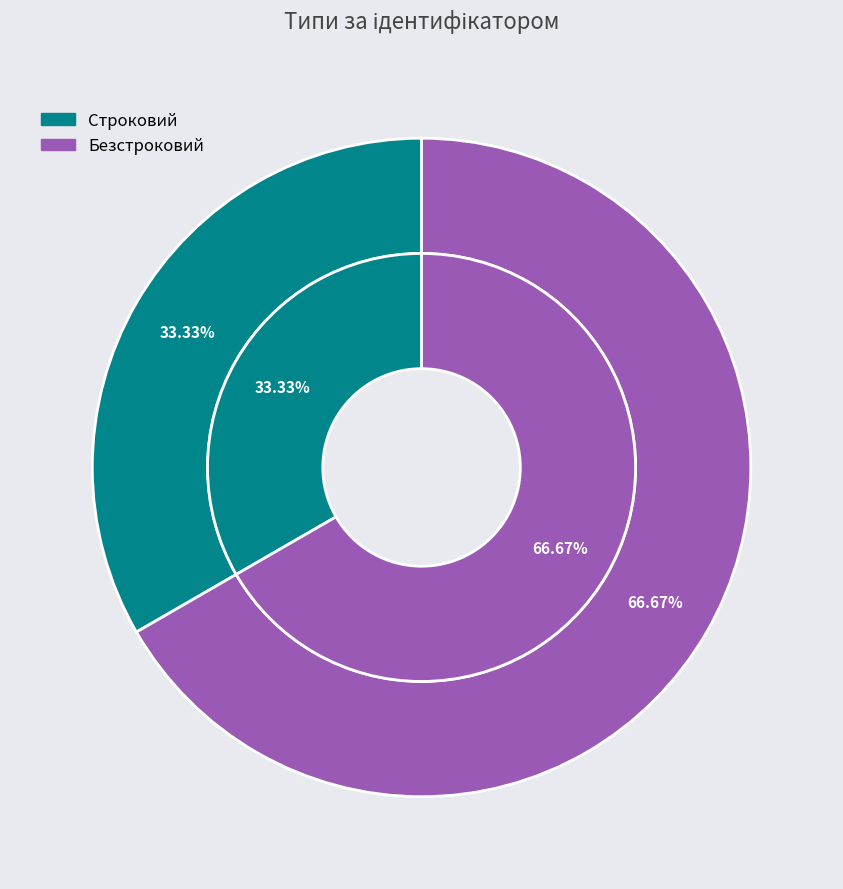

Which slice represents more than half of the pie?

Безстроковий